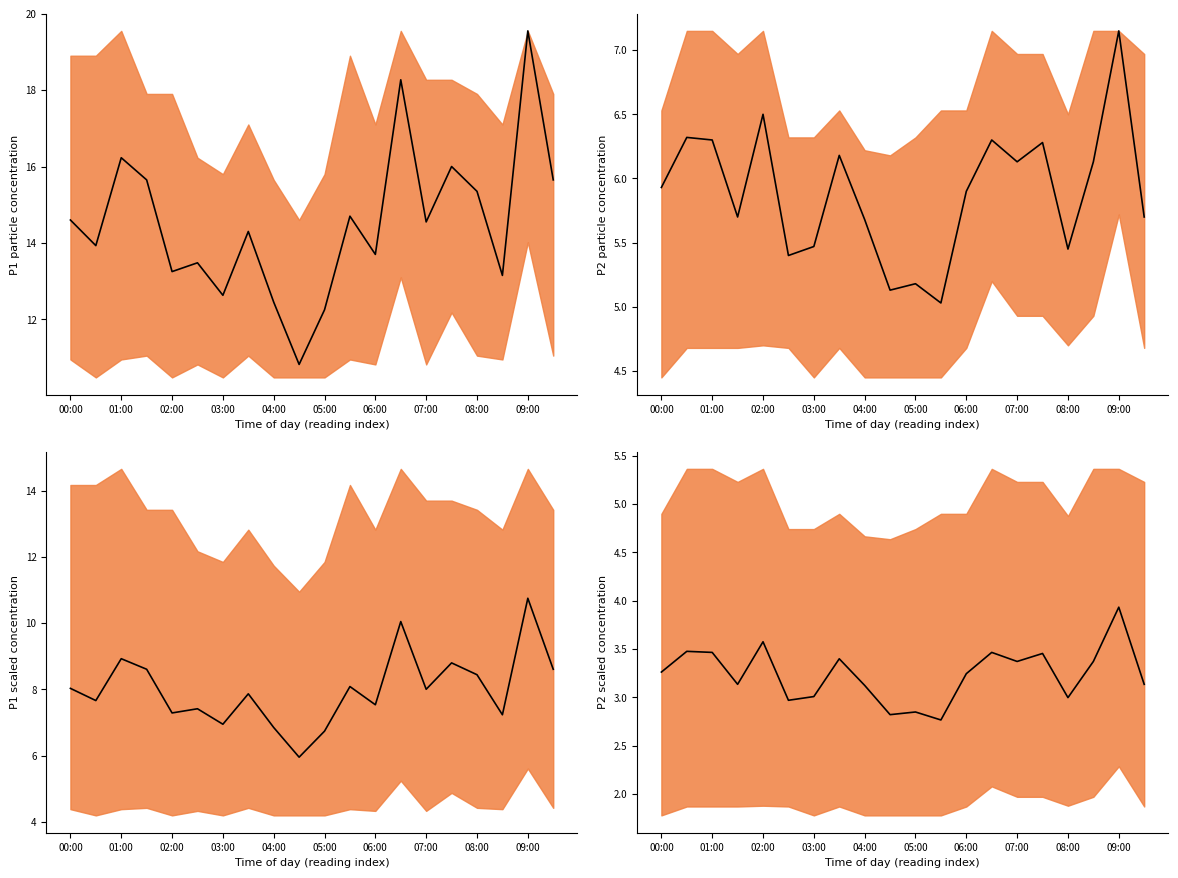

What is the value of the 11th point from the left?

2.8